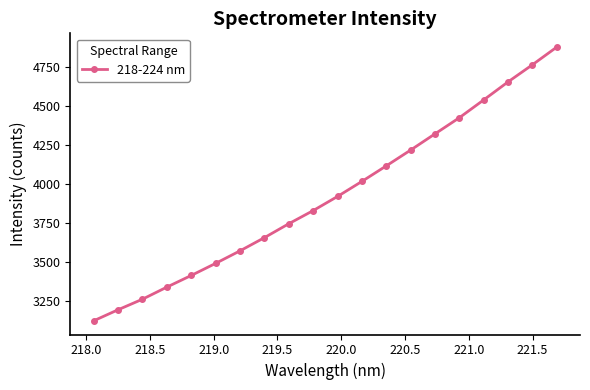

True or false: there are more than 0 points higher than both neighbors.

False